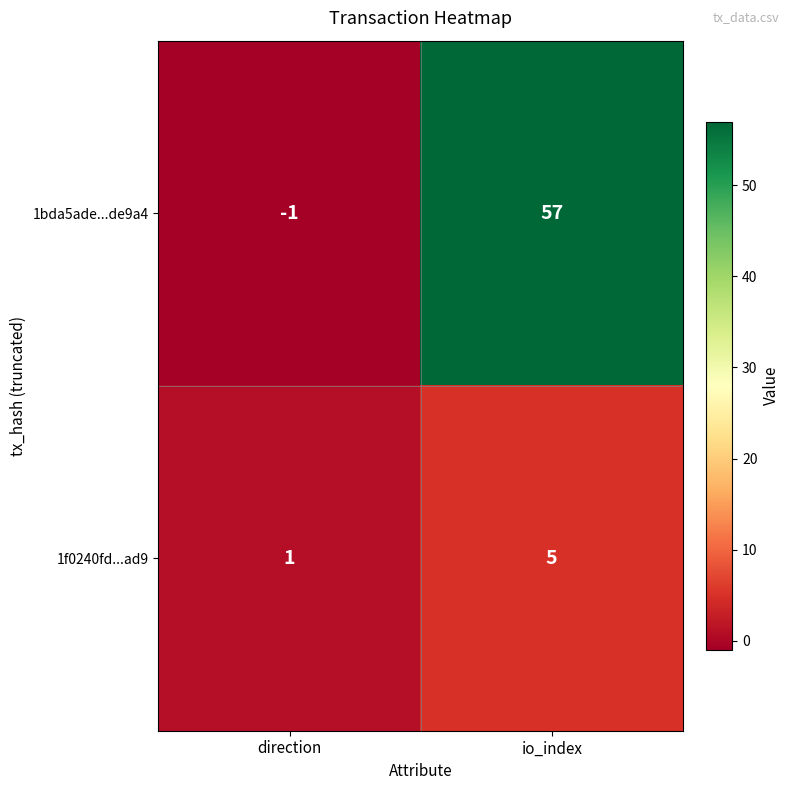

What is the difference between the maximum and minimum values in the 1f0240fd...ad9 series?

4